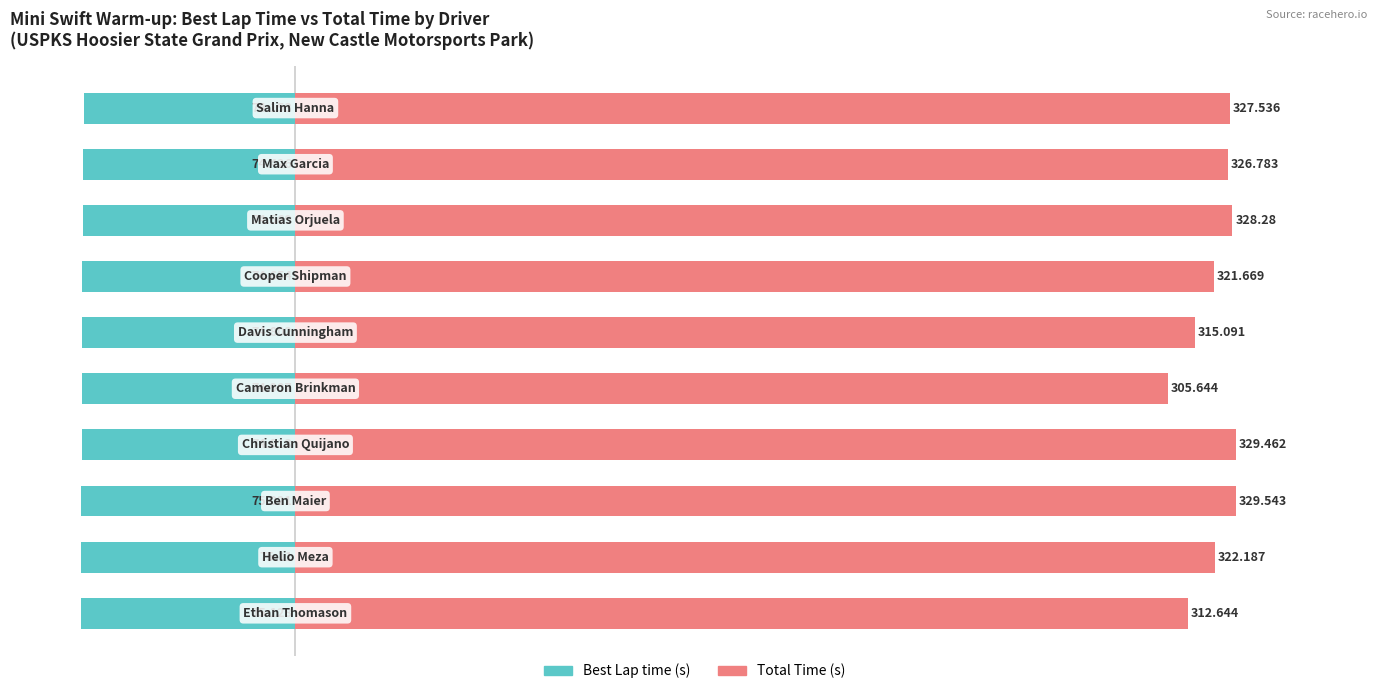

Which has a higher value, 9 or 7?

7